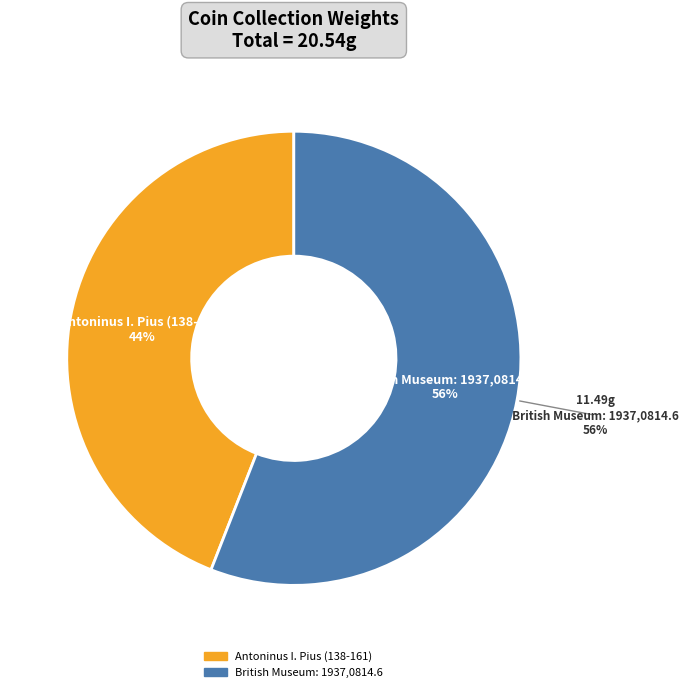

Which slice represents more than half of the pie?

British Museum: 1937,0814.6